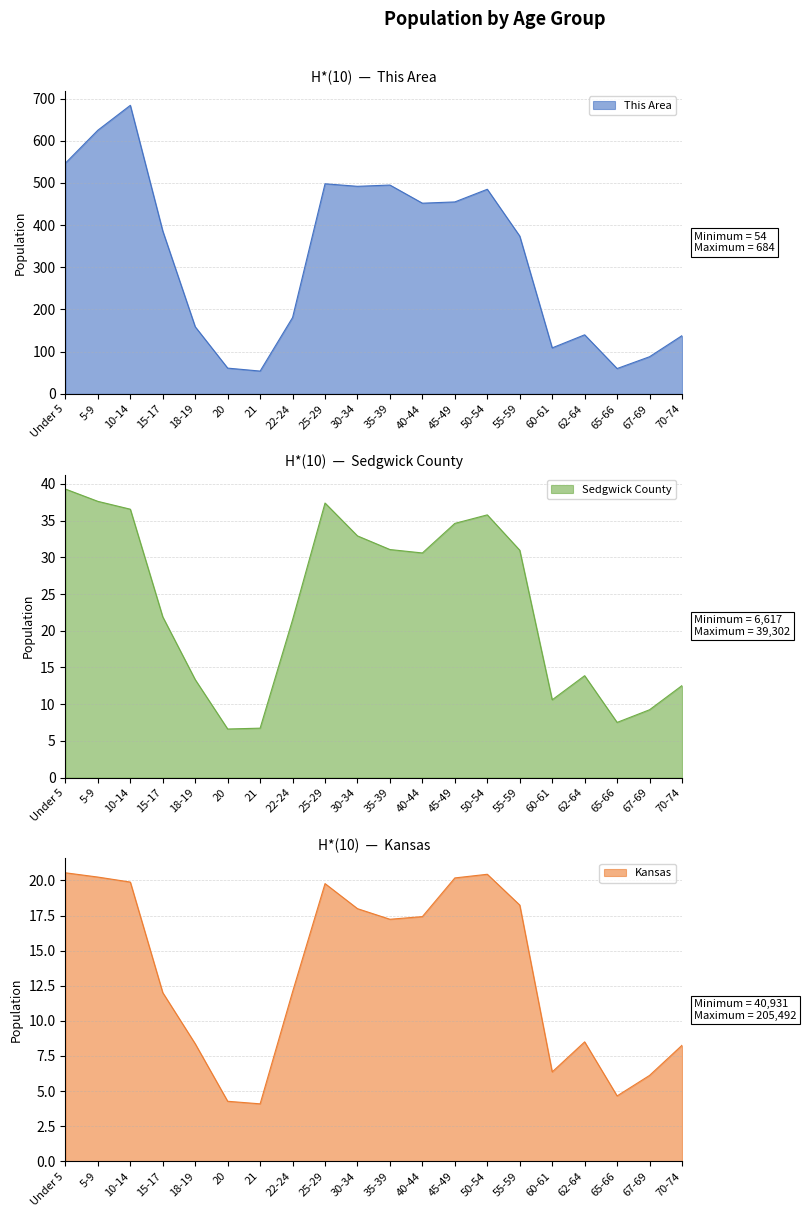

Reading left to right, transcribe all the data shown in this chart.

This Area: Under 5=547.0	5-9=625.0	10-14=684.0	15-17=386.0	18-19=159.0	20=61.0	21=54.0	22-24=181.0	25-29=498.0	30-34=492.0	35-39=495.0	40-44=452.0	45-49=455.0	50-54=485.0	55-59=374.0	60-61=109.0	62-64=140.0	65-66=60.0	67-69=88.0	70-74=138.0
Sedgwick County: Under 5=39.3	5-9=37.6	10-14=36.6	15-17=21.9	18-19=13.3	20=6.6	21=6.7	22-24=21.5	25-29=37.4	30-34=32.9	35-39=31.1	40-44=30.6	45-49=34.6	50-54=35.8	55-59=31.0	60-61=10.6	62-64=13.9	65-66=7.5	67-69=9.2	70-74=12.5
Kansas: Under 5=20.5	5-9=20.2	10-14=19.9	15-17=12.0	18-19=8.4	20=4.3	21=4.1	22-24=12.1	25-29=19.8	30-34=18.0	35-39=17.2	40-44=17.4	45-49=20.2	50-54=20.4	55-59=18.3	60-61=6.4	62-64=8.5	65-66=4.7	67-69=6.1	70-74=8.3